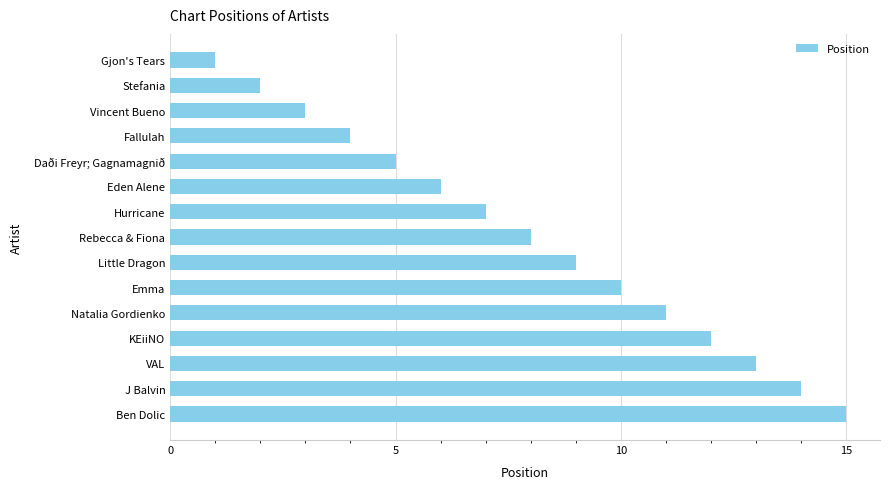

What is the sum of the values at Vincent Bueno and Stefania?

5